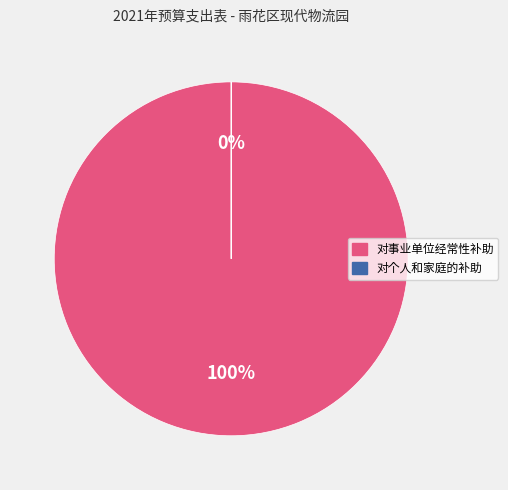

What percentage do 对个人和家庭的补助 and 对事业单位经常性补助 together represent?

100.0%